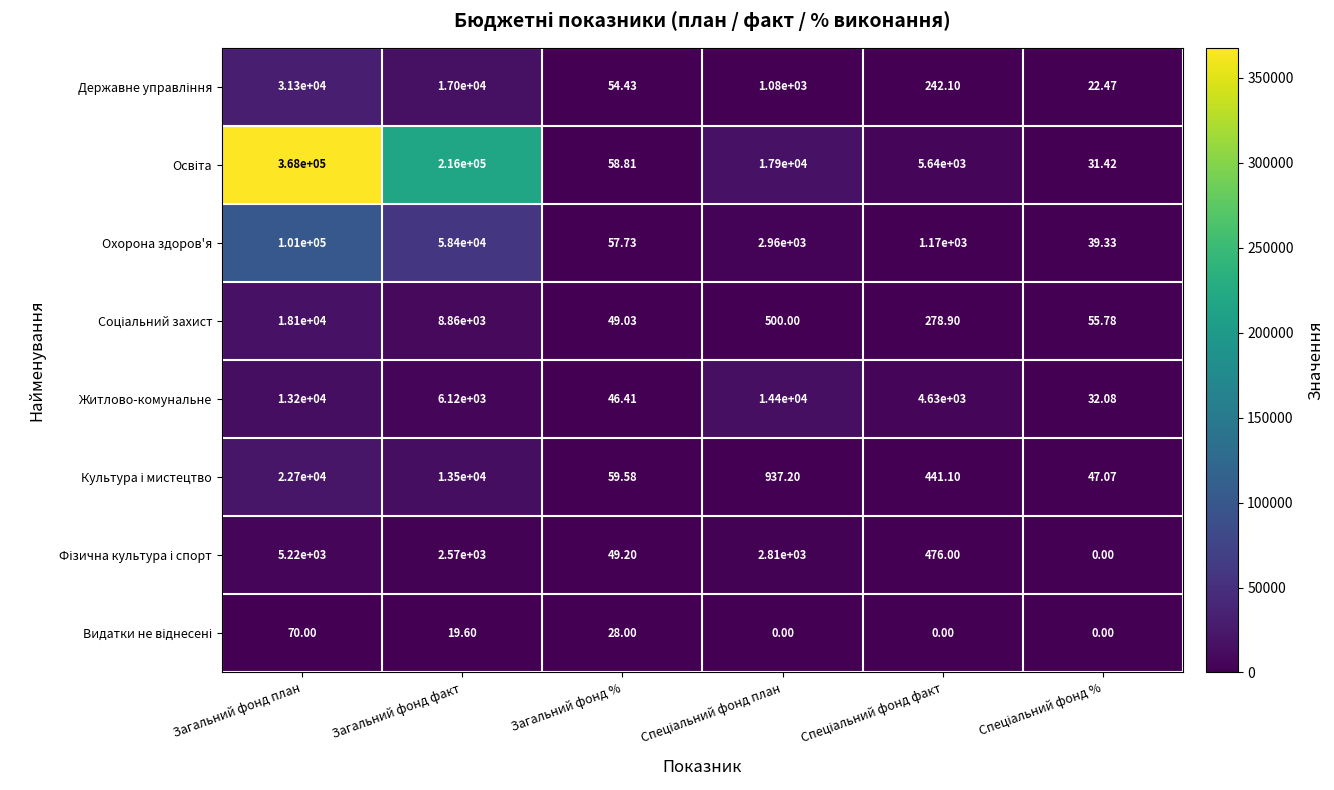

Which label corresponds to the largest value in the chart?

Загальний фонд план